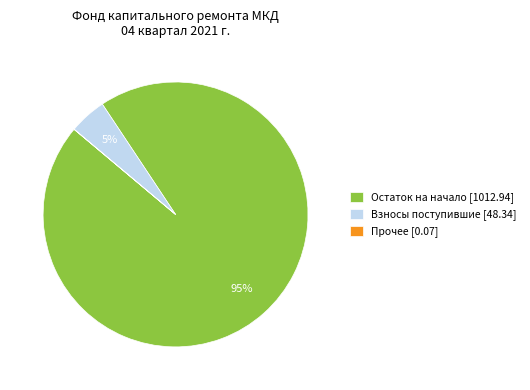

To the nearest percent, what percentage of the pie is Остаток на начало [1012.94]?

95%